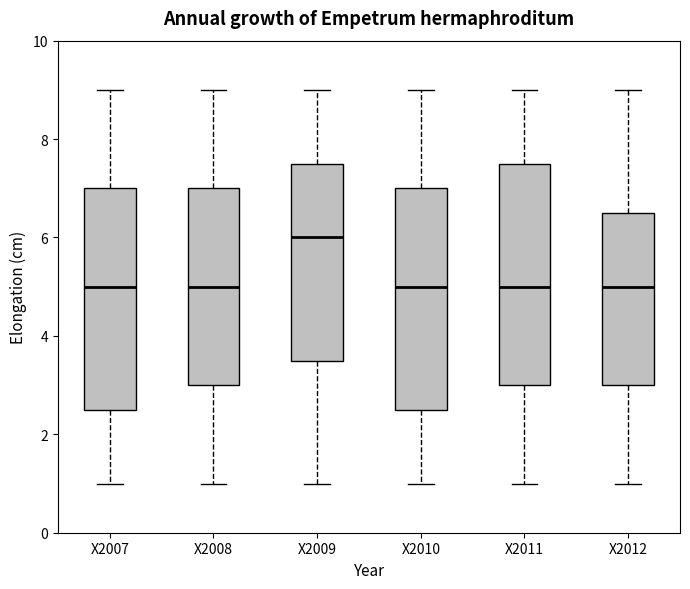

Reading left to right, read every box against the y-axis: the position of its median line, the range the box covers, and the ends of its whiskers. The values are not printed on the chart, so give them approximately, as read against the axis.

X2007: median 5.0, box 2.6 to 7.0, whiskers 1.0 to 9.0
X2008: median 5.0, box 3.0 to 7.0, whiskers 1.0 to 9.0
X2009: median 6.0, box 3.6 to 7.6, whiskers 1.0 to 9.0
X2010: median 5.0, box 2.6 to 7.0, whiskers 1.0 to 9.0
X2011: median 5.0, box 3.0 to 7.6, whiskers 1.0 to 9.0
X2012: median 5.0, box 3.0 to 6.6, whiskers 1.0 to 9.0